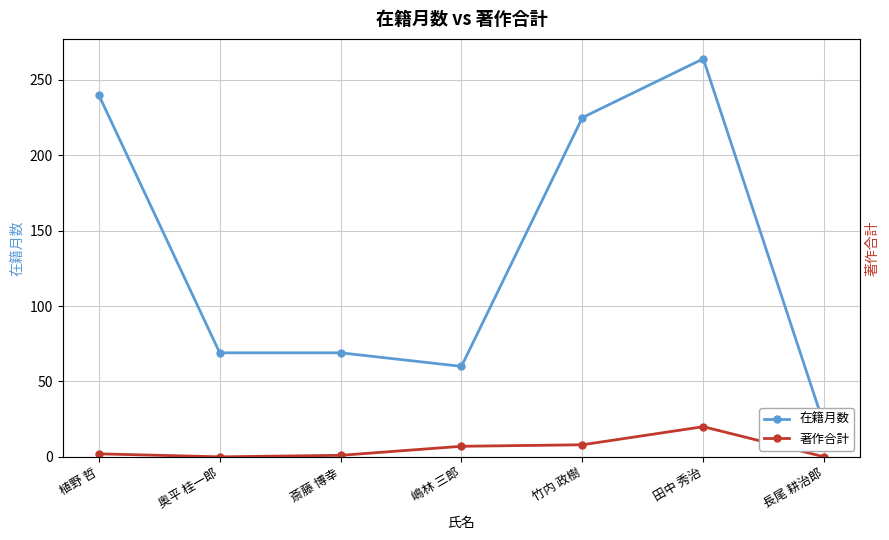

Which series changed the most between 斎藤 博幸 and 嶋林 三郎?

在籍月数